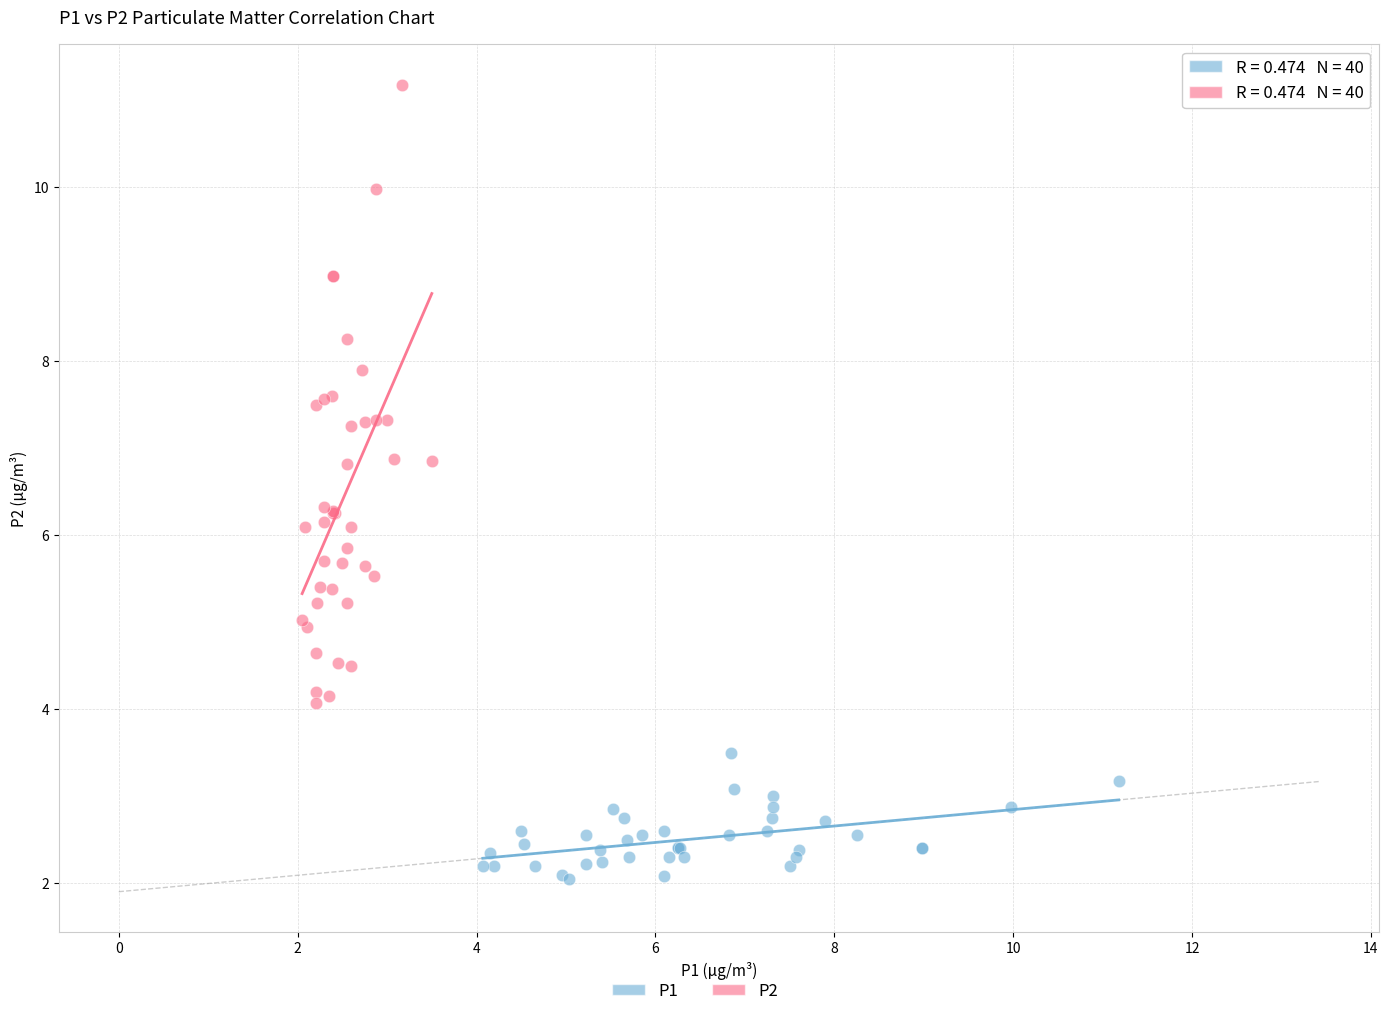

Which series contains the highest Y value?

P2